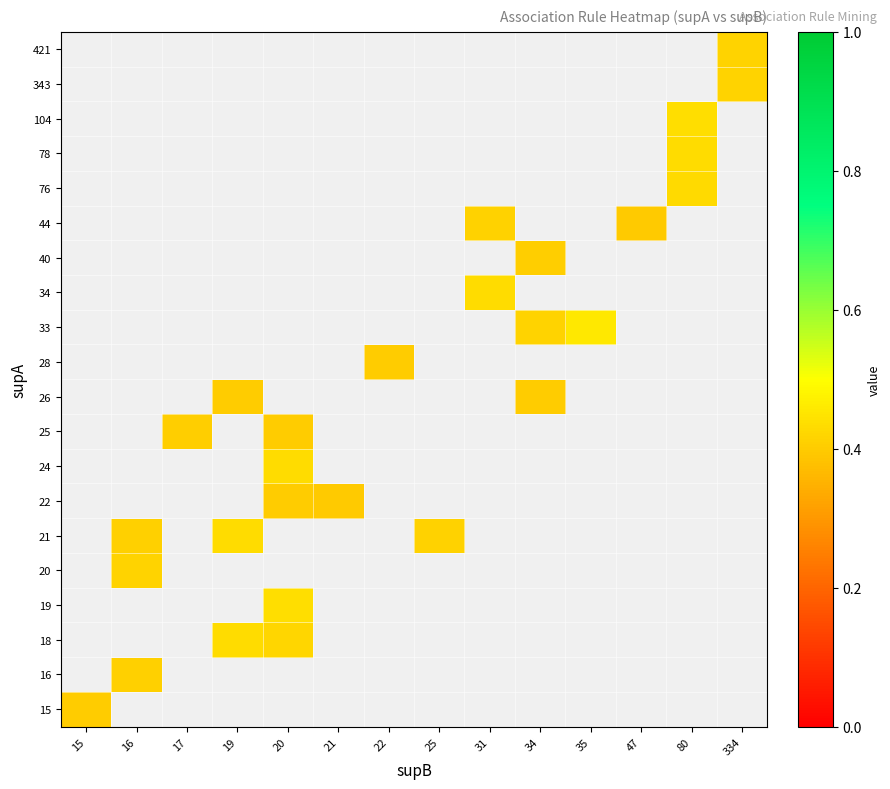

How many distinct data groups are displayed?

20